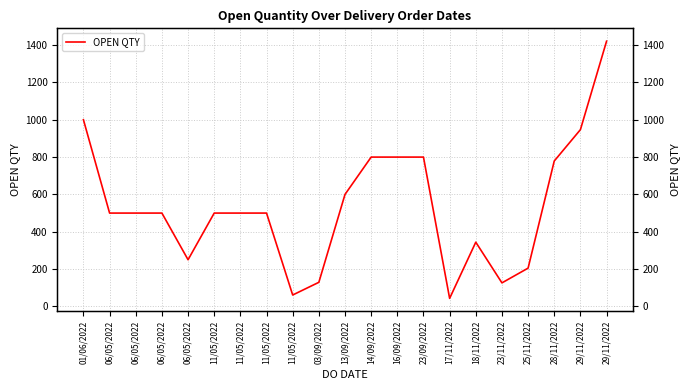

What is the value of the 4th point from the left?

500